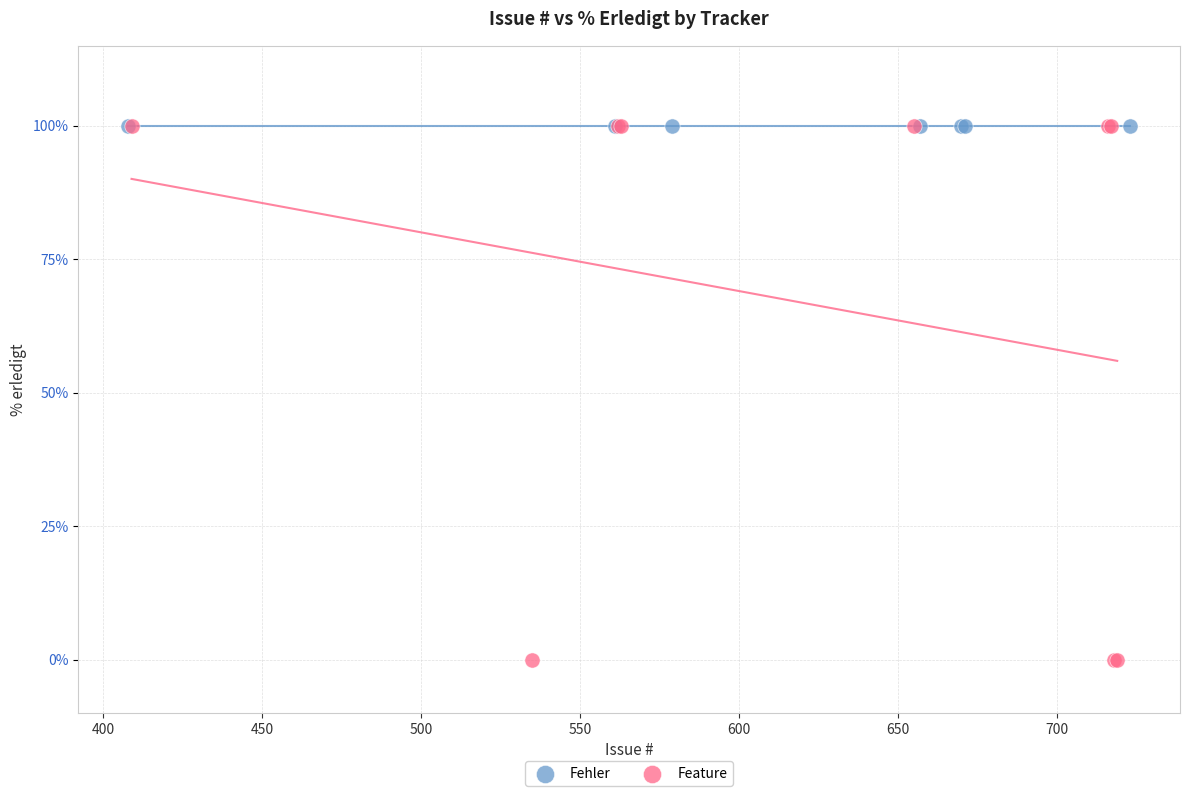

Which series contains the lowest Y value?

Feature